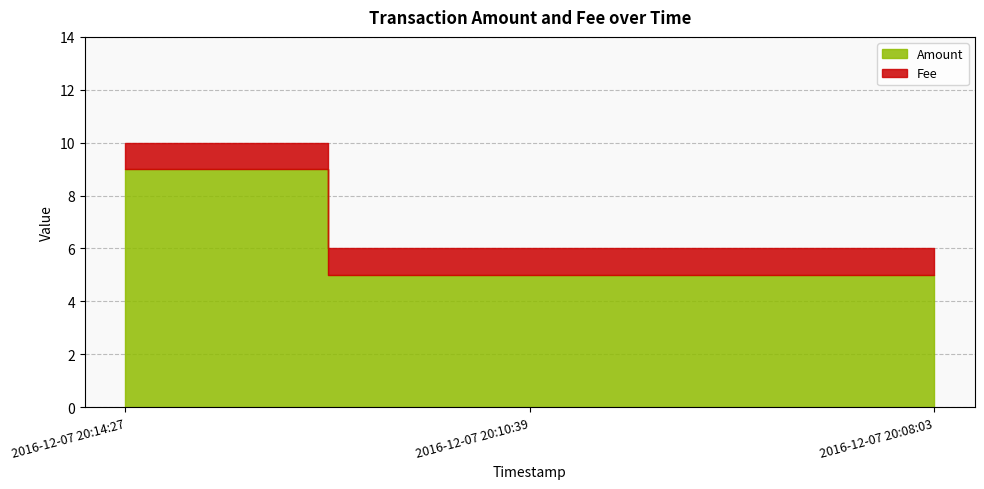

The value of Fee at 2016-12-07 20:14:27 is 0. True or false?

False